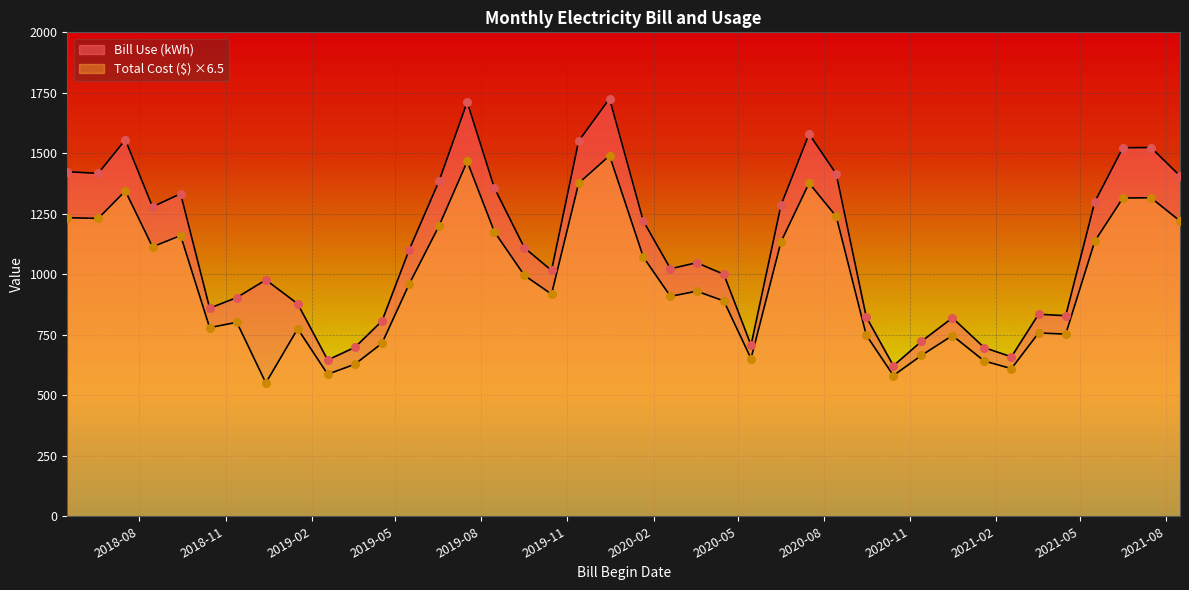

Which series has the largest total across all categories?

Bill Use